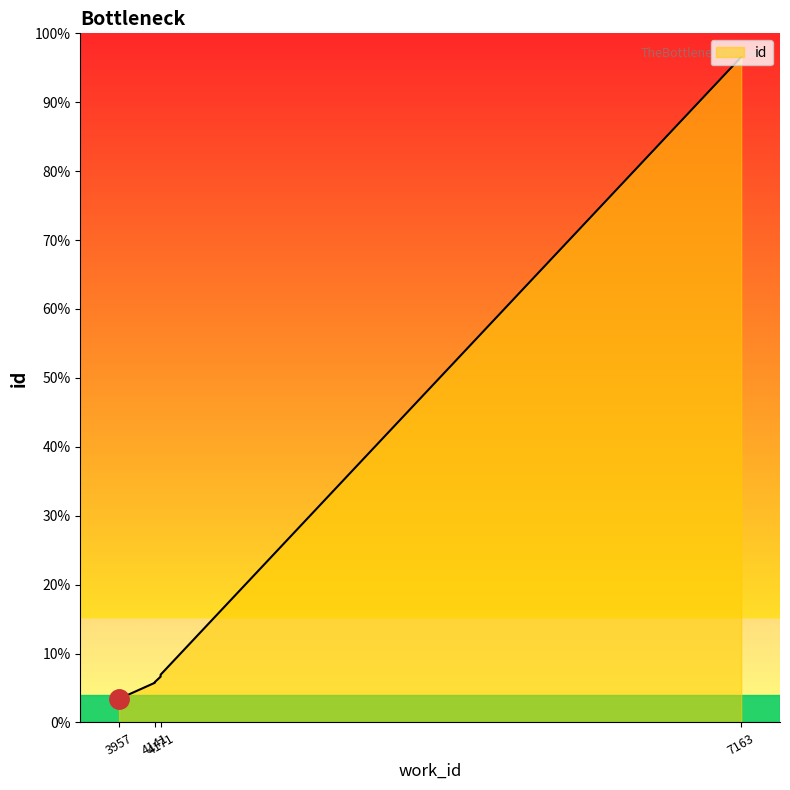

Rank the categories by value from highest to lowest.

7163, 4171, 4171, 4171, 4171, 4171, 4141, 4141, 4141, 3957